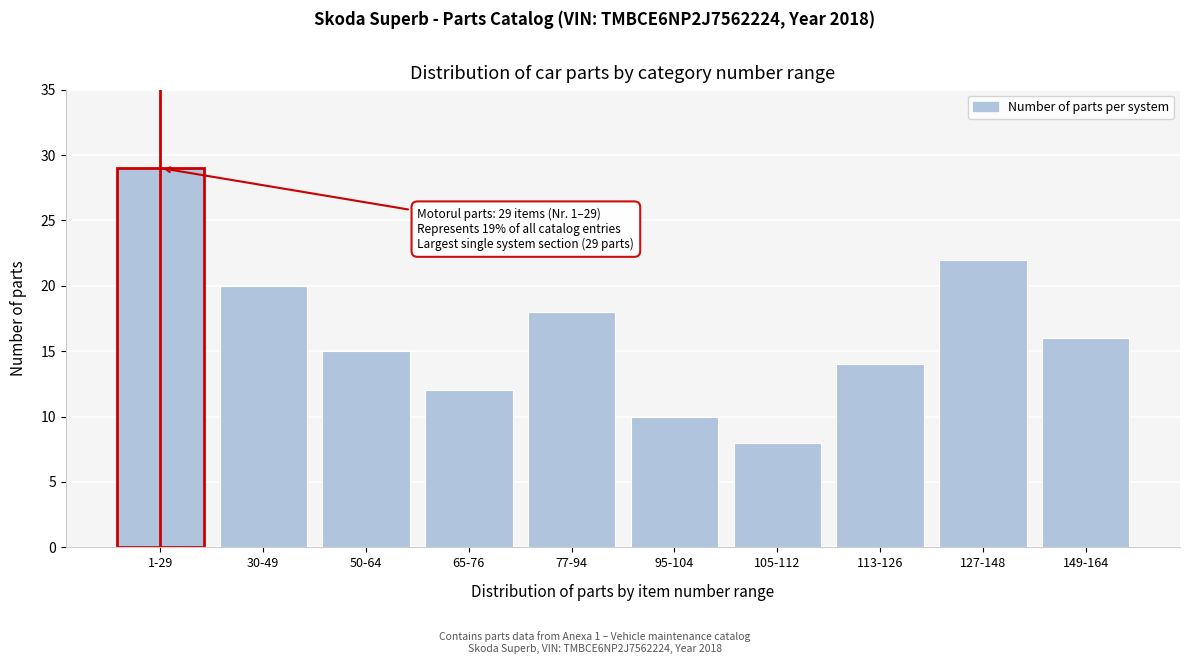

Reading right to left, extract all data points from this chart.

16	22	14	8	10	18	12	15	20	29